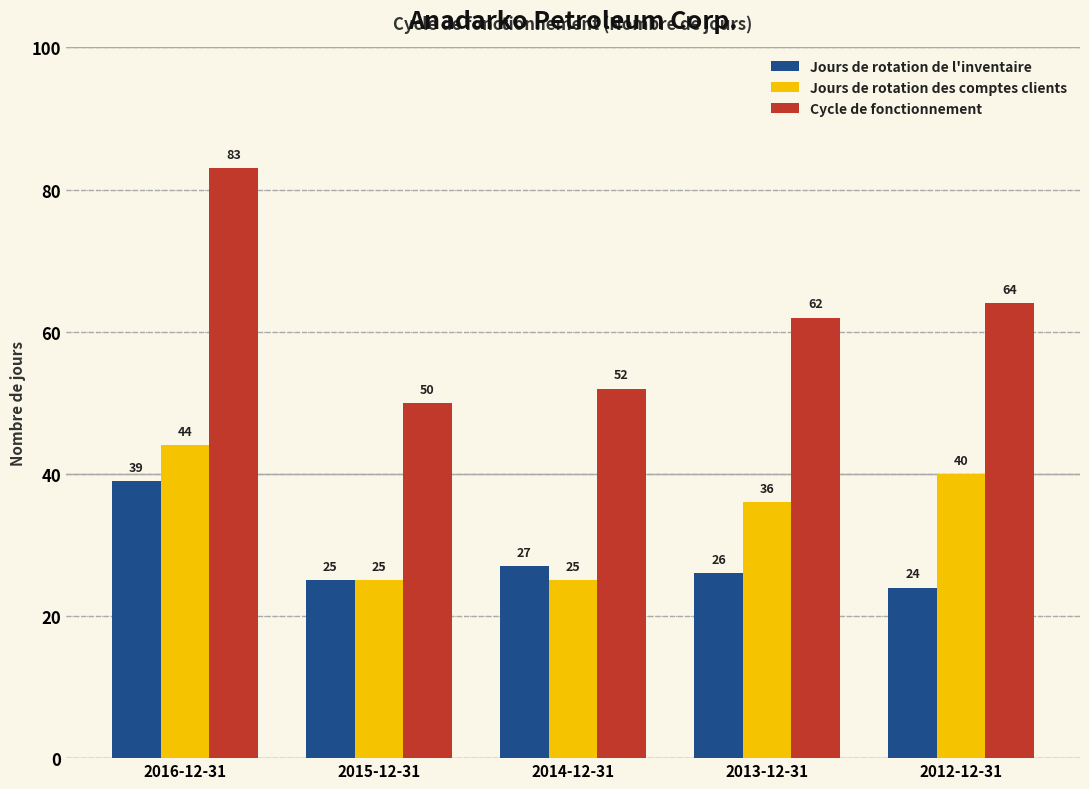

Which series has the largest range (max minus min)?

Cycle de fonctionnement